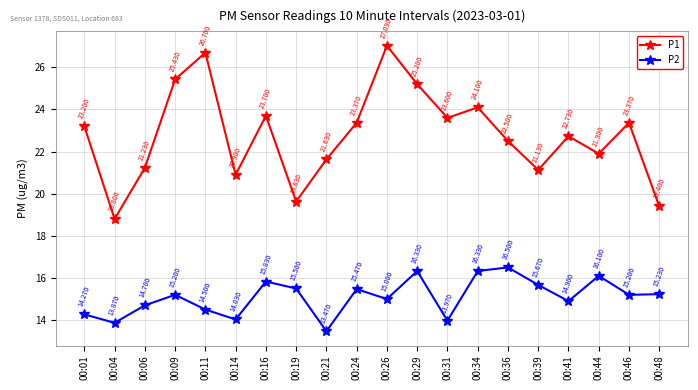

What is the total value across all series at 00:01?

37.5